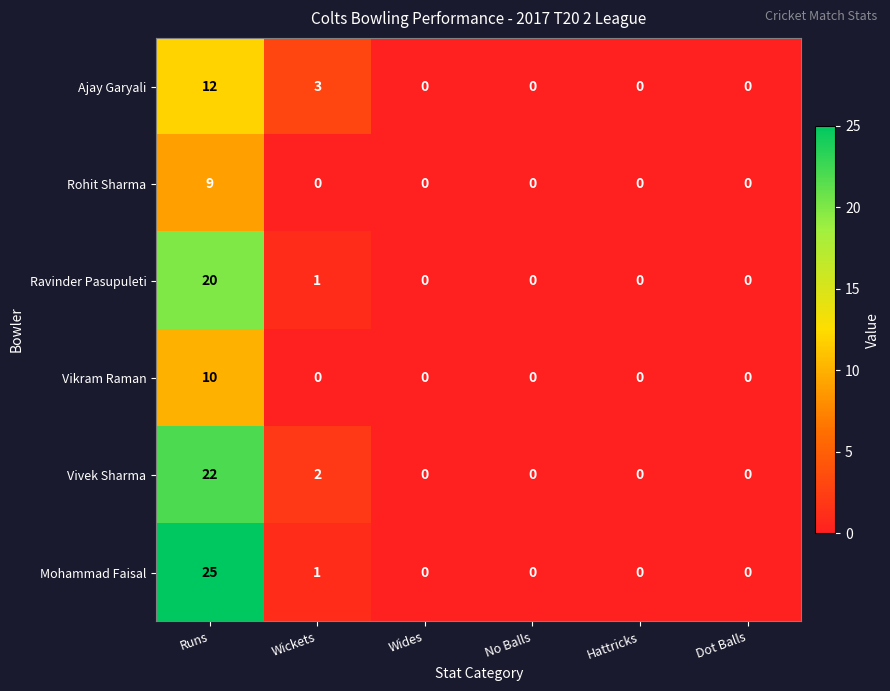

How many series are shown in this chart?

6